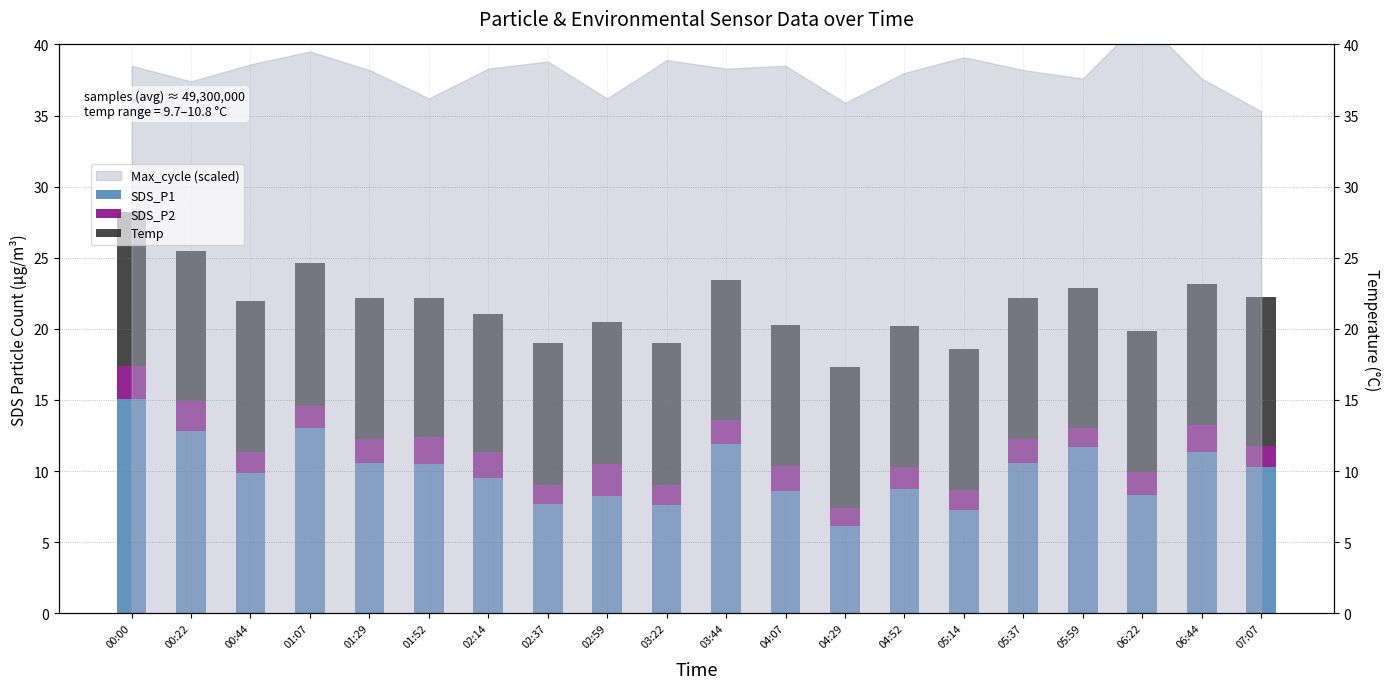

At which category is the sum across all series the highest?

00:00